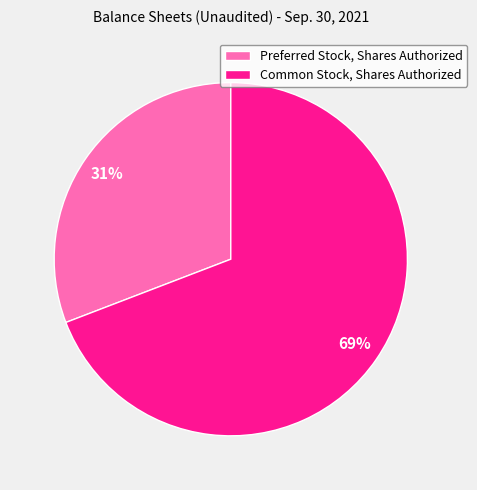

Which slice is the largest?

Common Stock, Shares Authorized